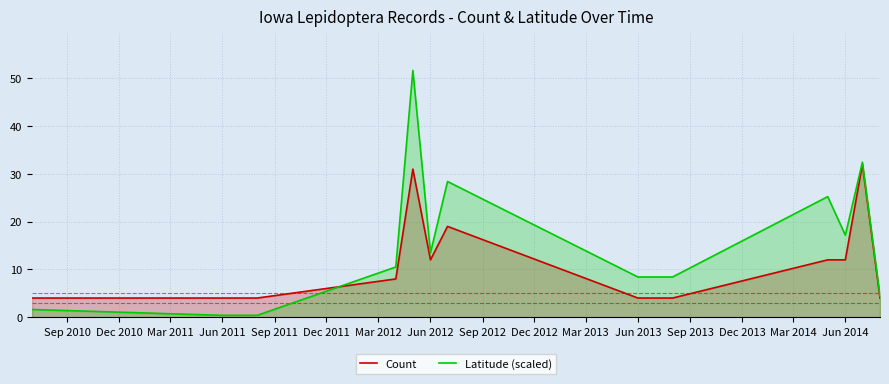

What is the maximum value shown in the chart?

51.7